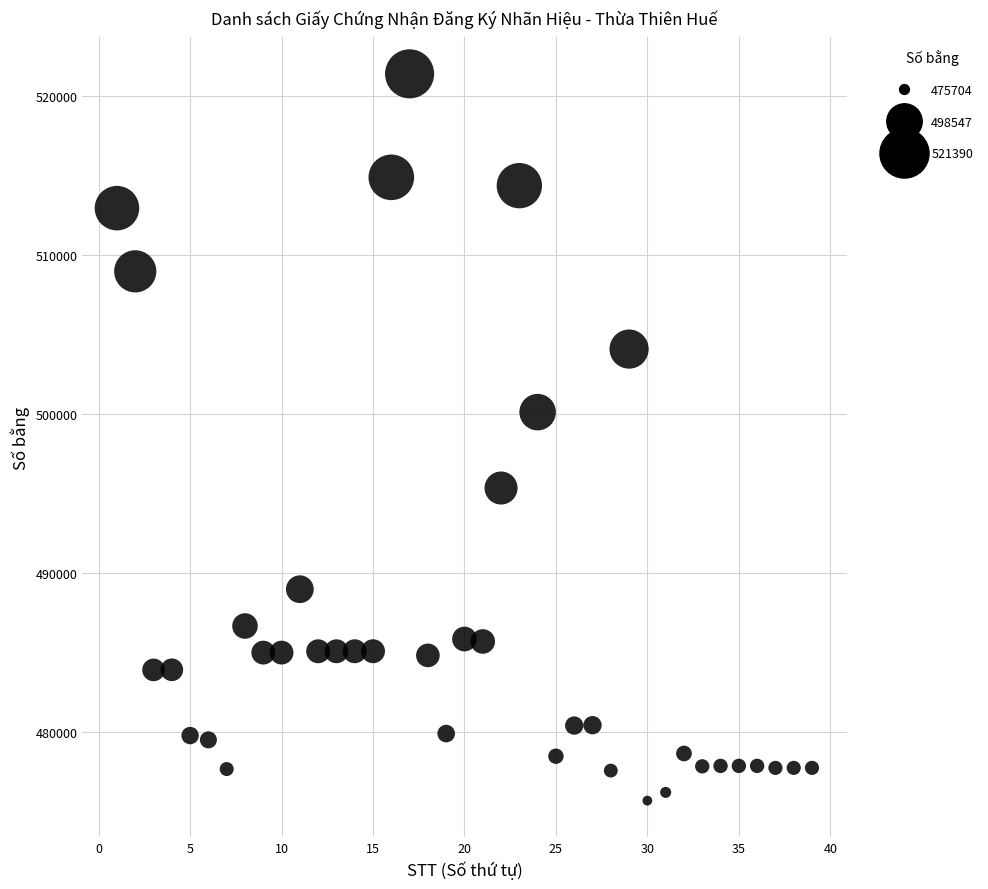

What is the range of Y values (max minus min)?

45686